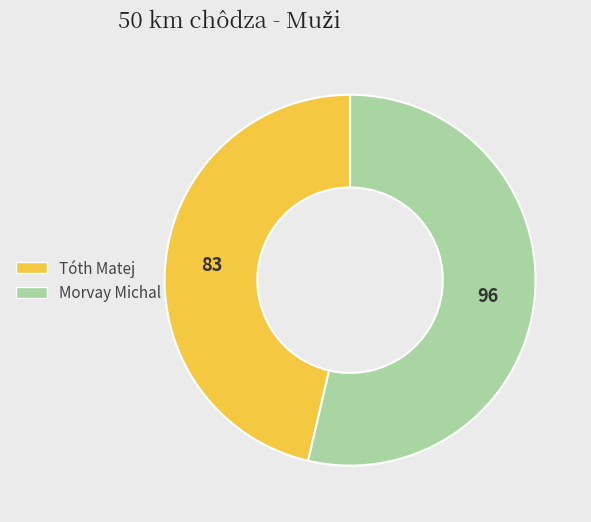

Rank the categories by value from lowest to highest.

Tóth Matej, Morvay Michal